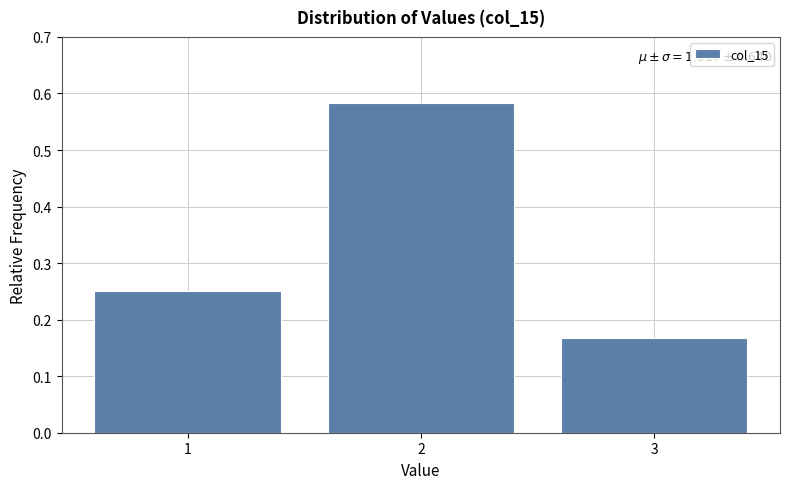

Which label corresponds to the smallest value in the chart?

3